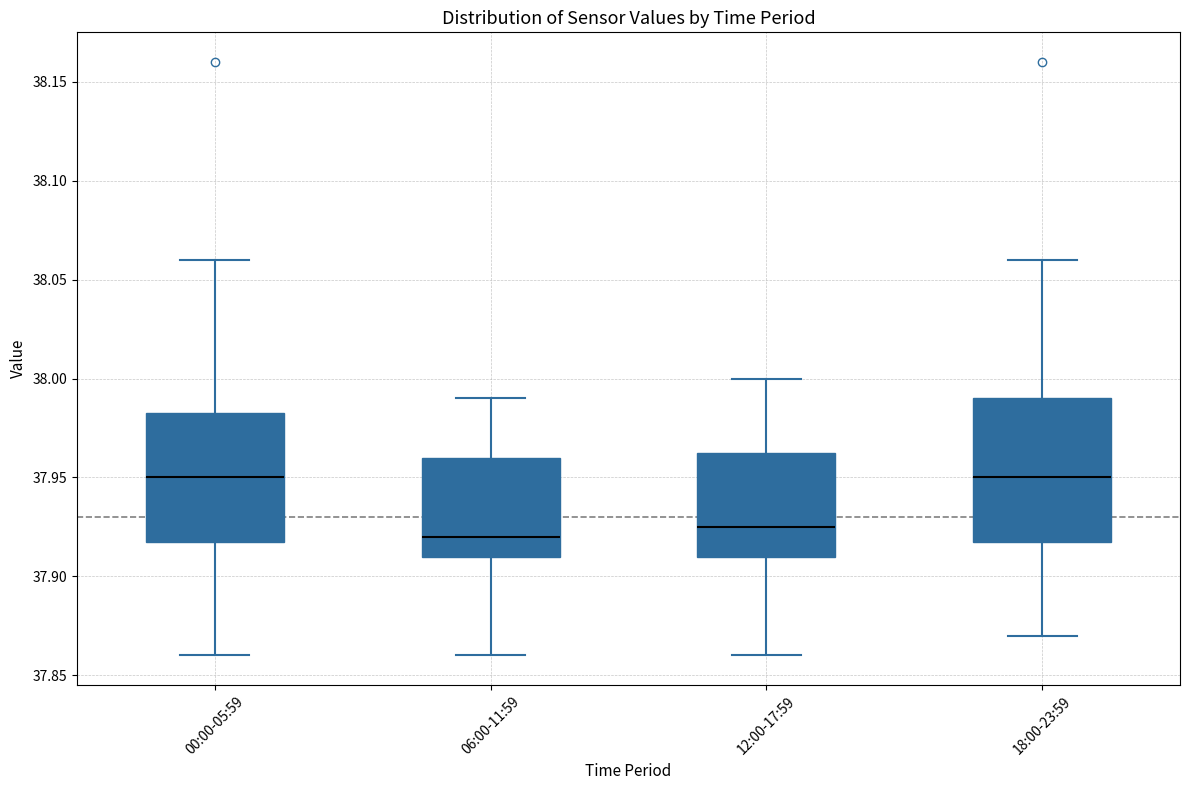

Reading left to right, read every box against the y-axis: the position of its median line, the range the box covers, and the ends of its whiskers. The values are not printed on the chart, so give them approximately, as read against the axis.

00:00-05:59: median 37.950, box 37.920 to 37.985, whiskers 37.860 to 38.060
06:00-11:59: median 37.920, box 37.910 to 37.960, whiskers 37.860 to 37.990
12:00-17:59: median 37.925, box 37.910 to 37.965, whiskers 37.860 to 38.000
18:00-23:59: median 37.950, box 37.920 to 37.990, whiskers 37.870 to 38.060